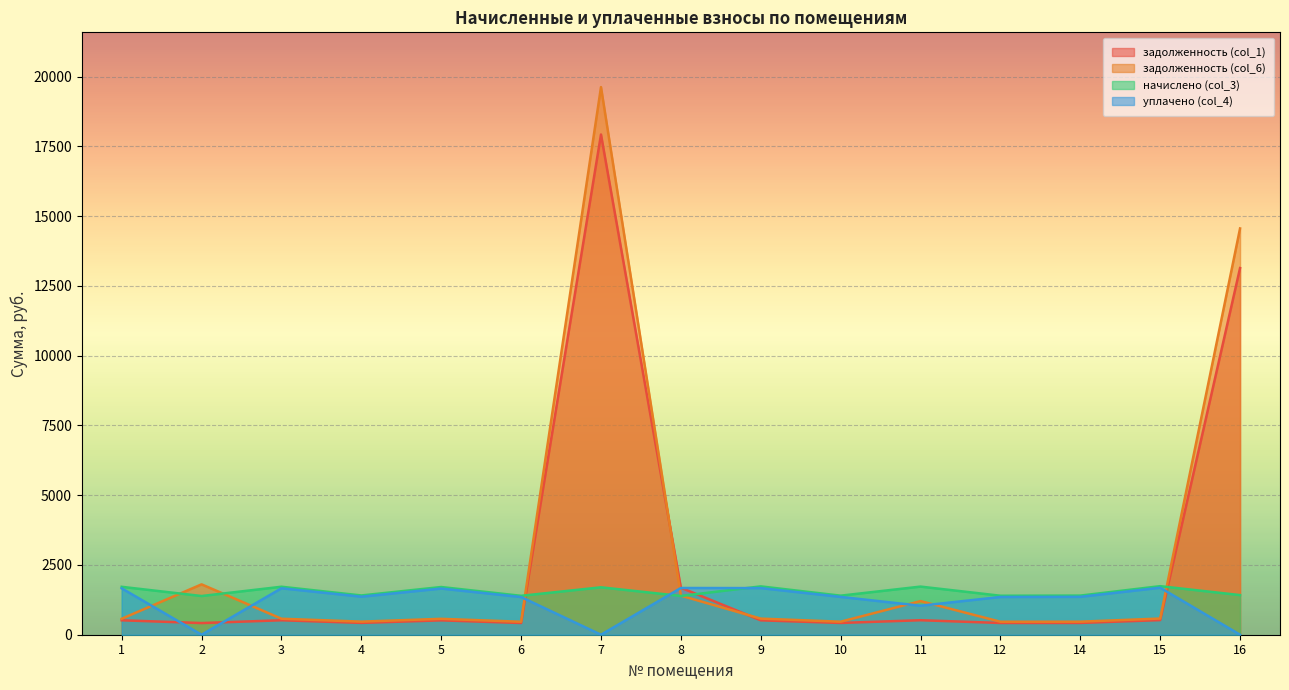

Between 11 and 3, which is larger?

11